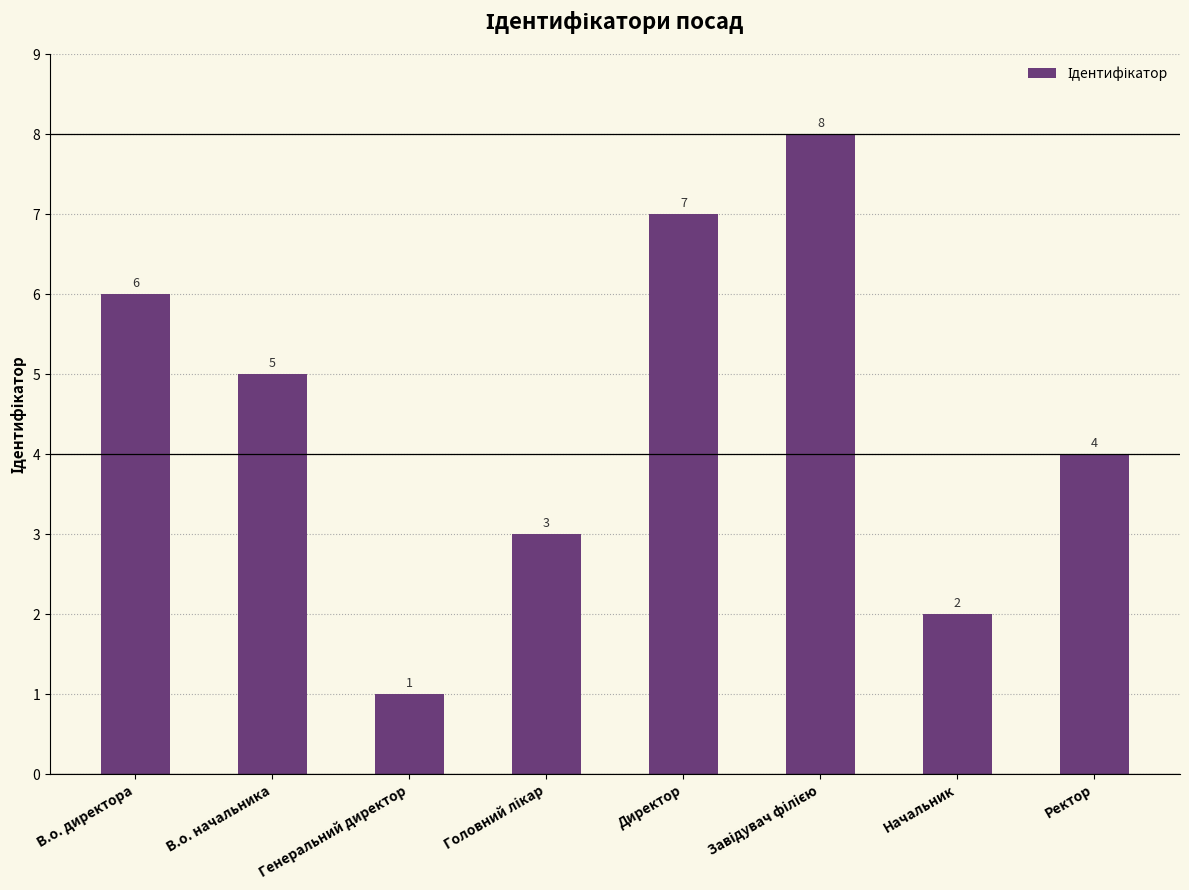

Where does the data first go above 5?

В.о. директора